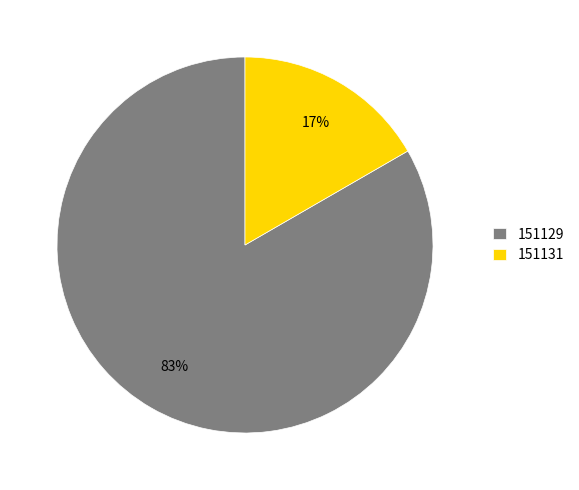

How many segments does this pie chart have?

2